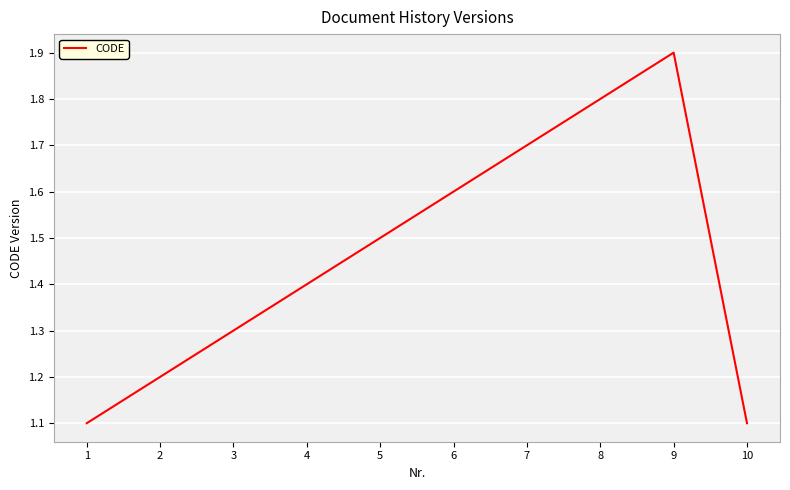

Count the number of data series in this chart.

1